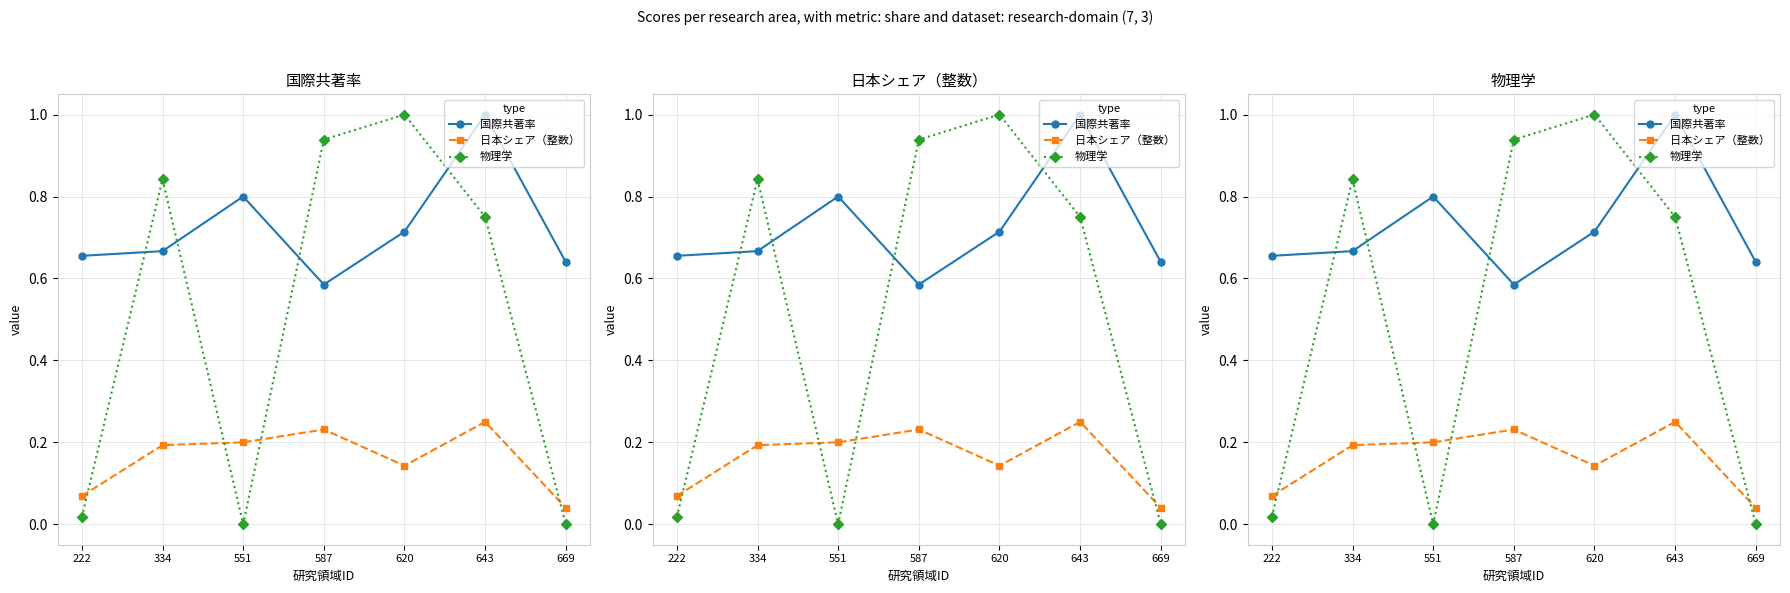

Read the 日本シェア（整数） value at 587.

0.2